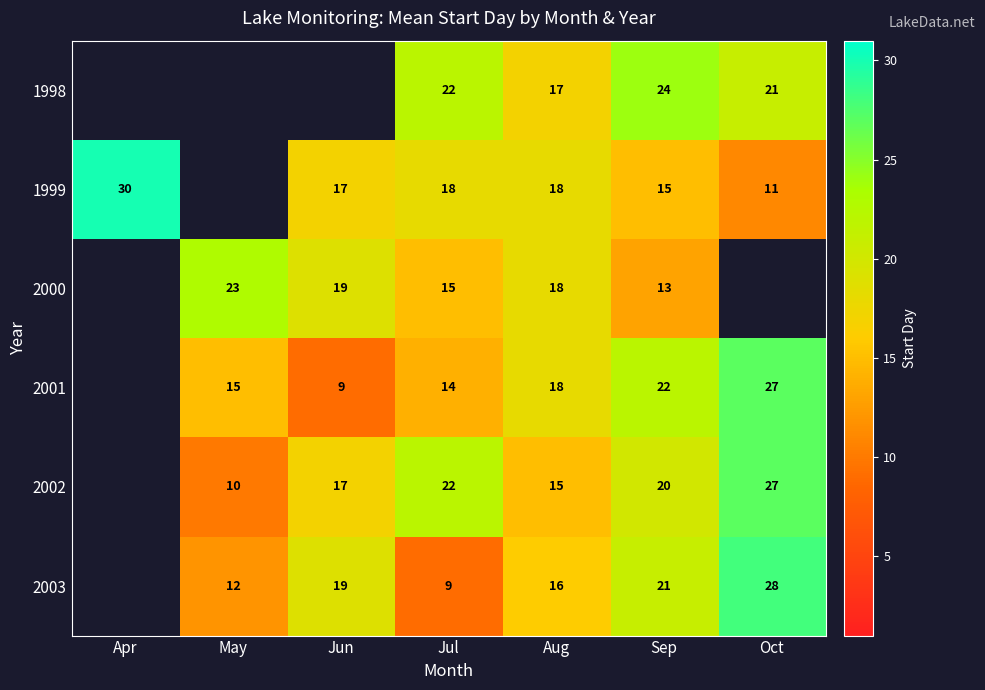

What is the total value across all series at Jul?

100